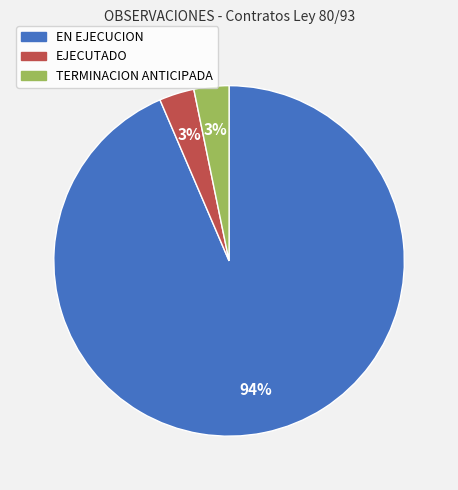

To the nearest percent, what is the average slice percentage?

33%